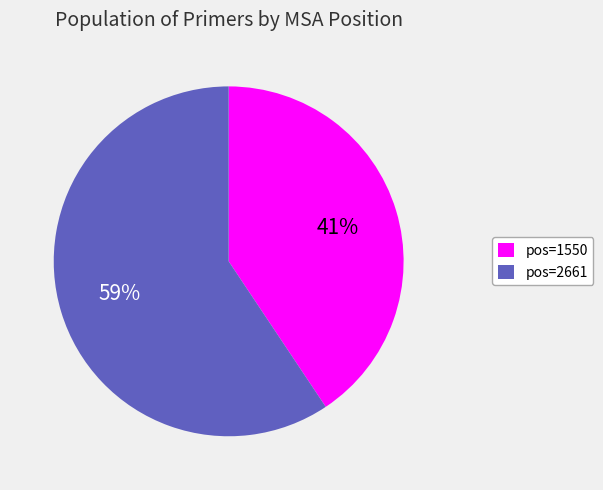

What is the largest slice in the pie chart?

pos=2661